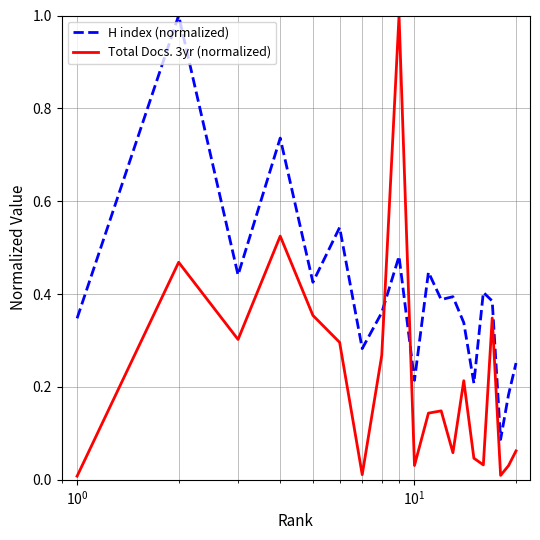

What is the highest value of the Total Docs. 3yr (normalized) series?

1.0